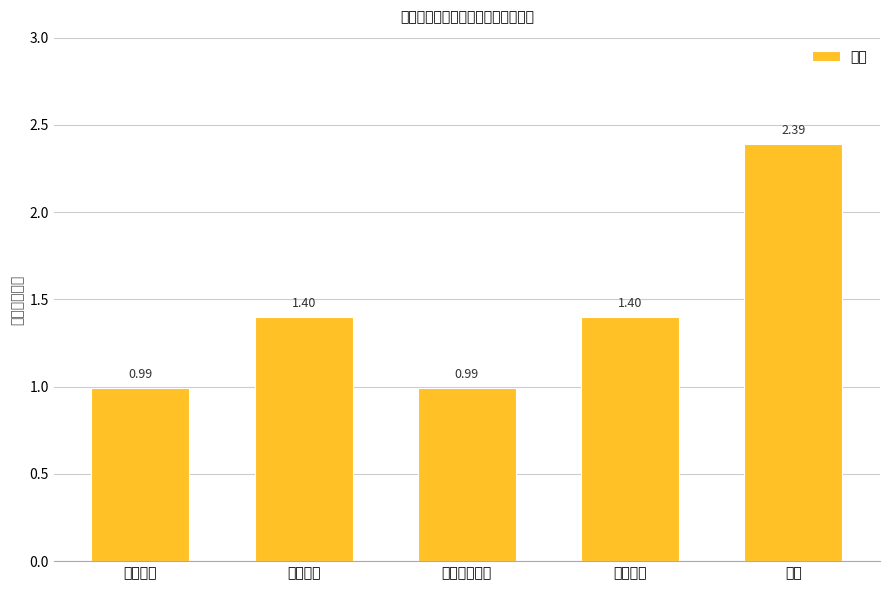

What is the label of the 1st bar from the right?

合计